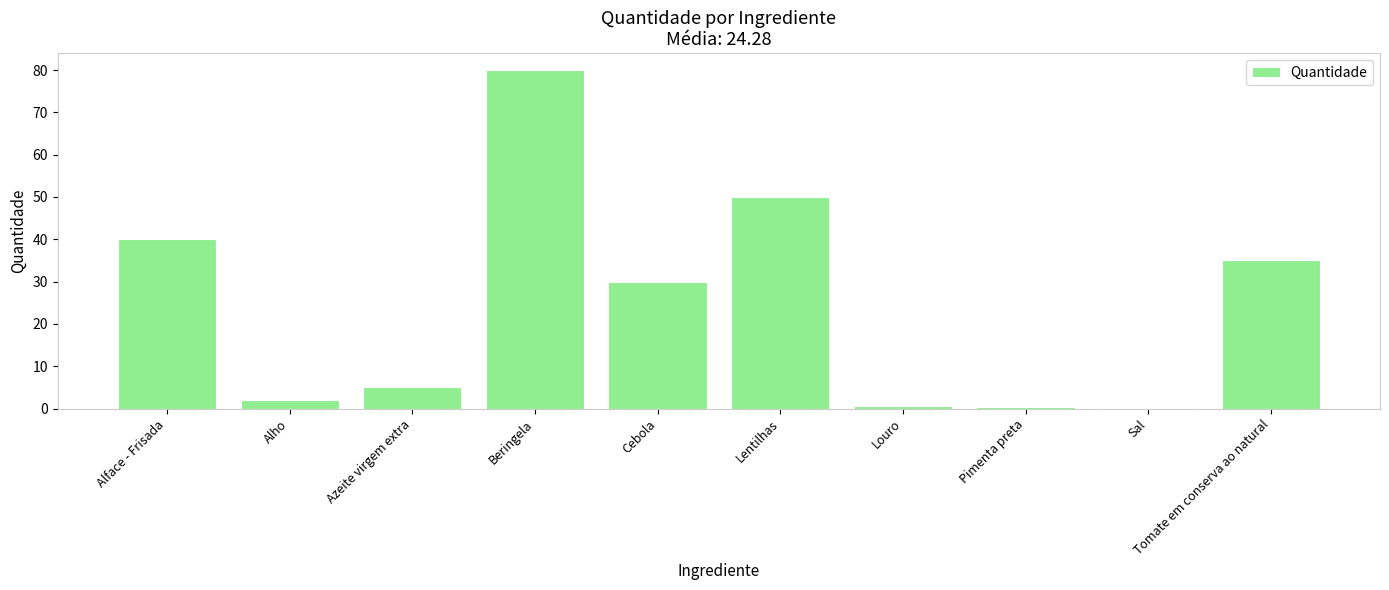

Between Cebola and Alface - Frisada, which is larger?

Alface - Frisada